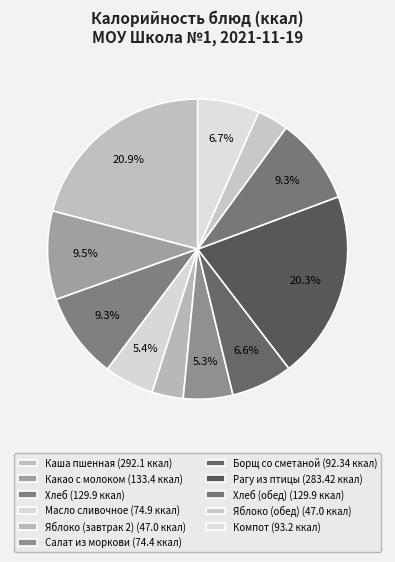

How many segments does this pie chart have?

11